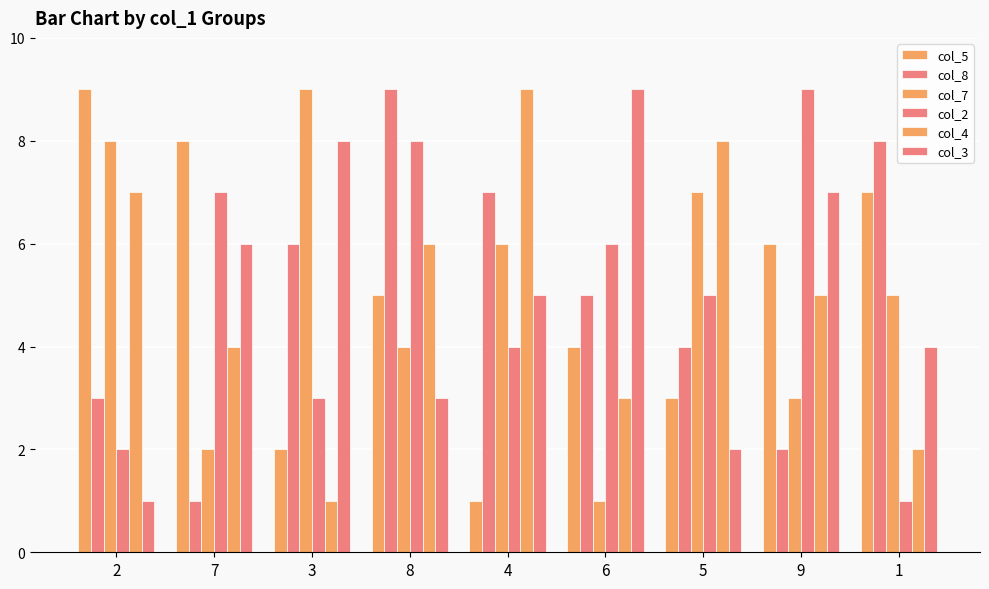

Count the number of data series in this chart.

6